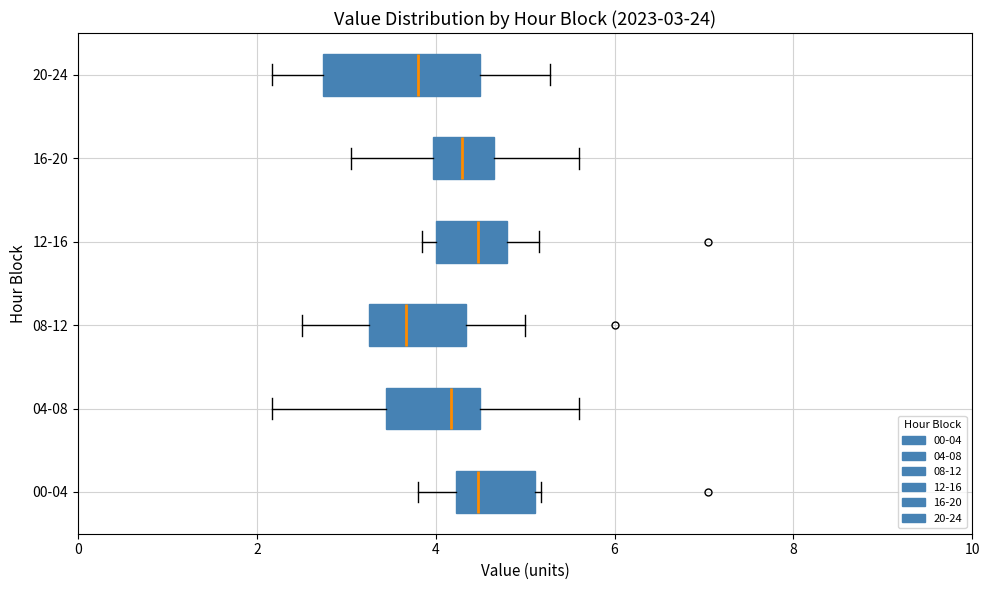

Comparing the boxes themselves (not the whiskers), which one is the widest?

20-24